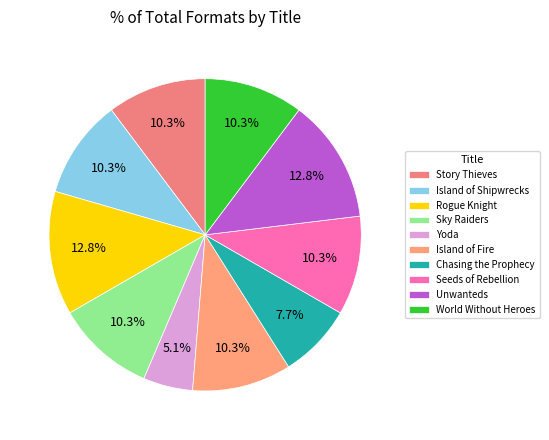

The Chasing the Prophecy slice represents 8% of the pie. True or false?

True